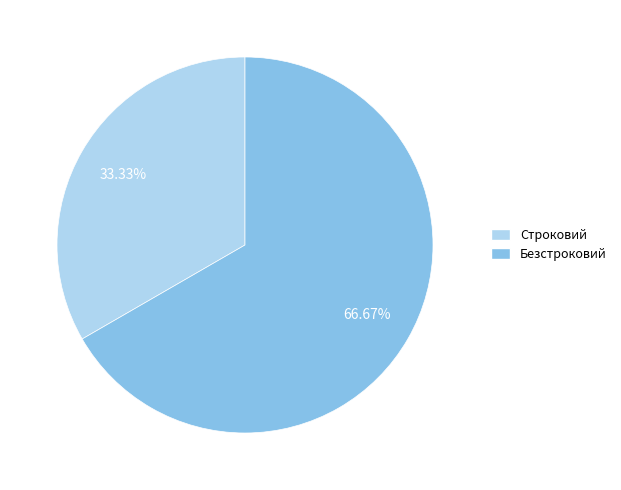

How many slices are in this pie chart?

2